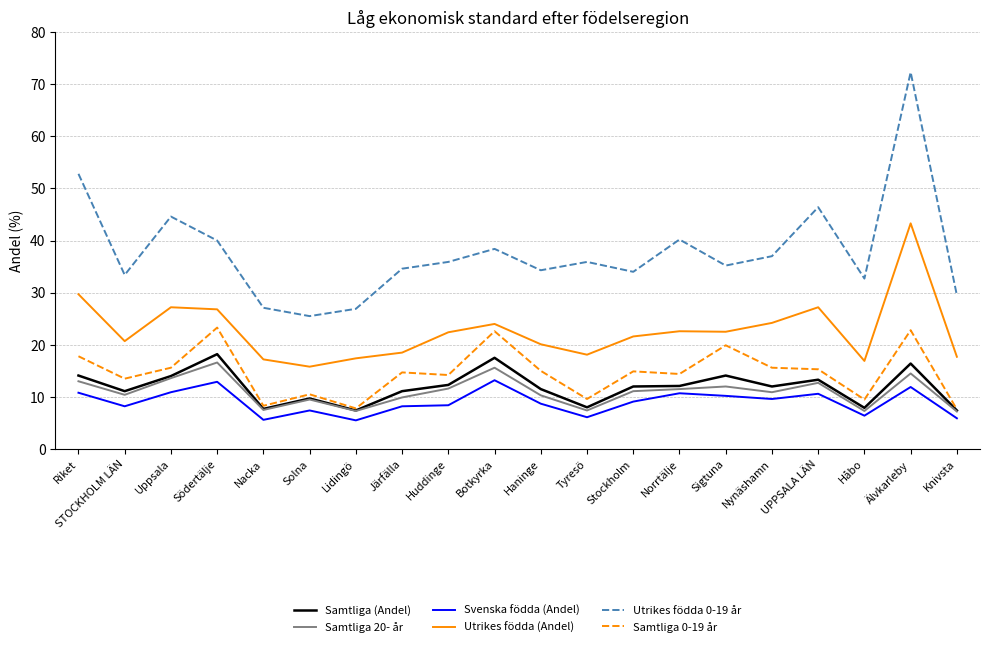

True or false: Samtliga 0-19 år has a value of 6.3 at Sigtuna.

False